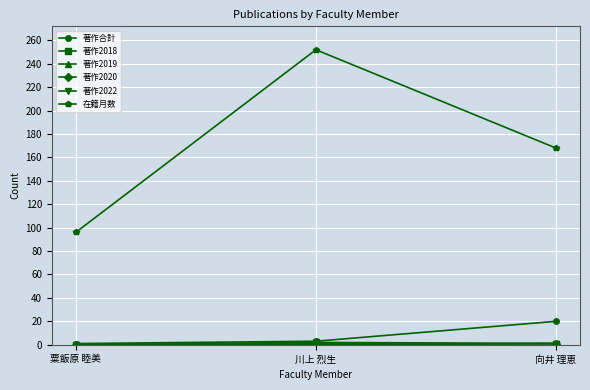

Where is 在籍月数 nearest to the value 174?

向井 理恵